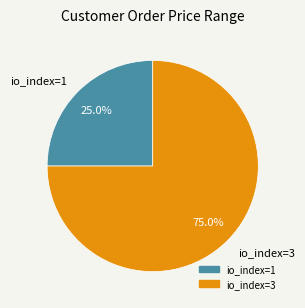

Combined, what portion of the pie is io_index=1 and io_index=3?

100.0%